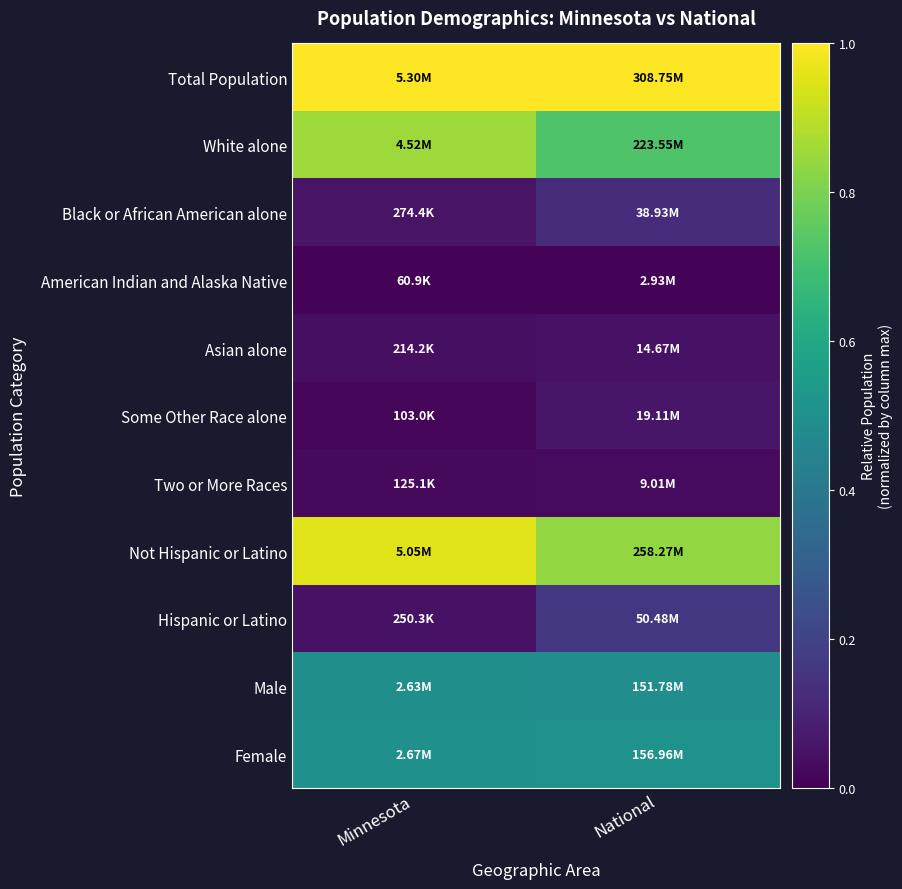

Rank the series at National from highest to lowest value.

Total Population, Not Hispanic or Latino, White alone, Female, Male, Hispanic or Latino, Black or African American alone, Some Other Race alone, Asian alone, Two or More Races, American Indian and Alaska Native